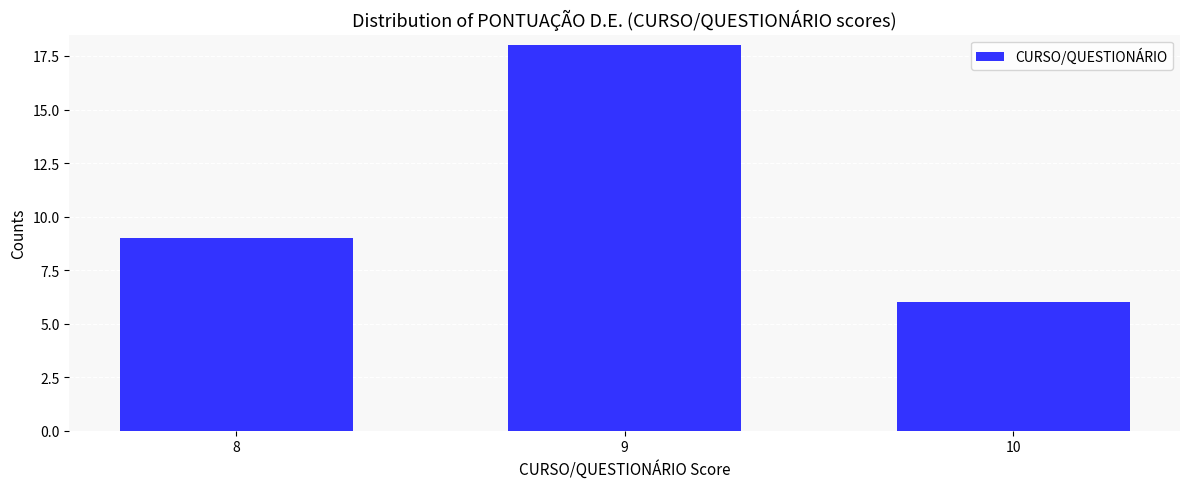

Reading left to right, extract all data points from this chart.

9	18	6